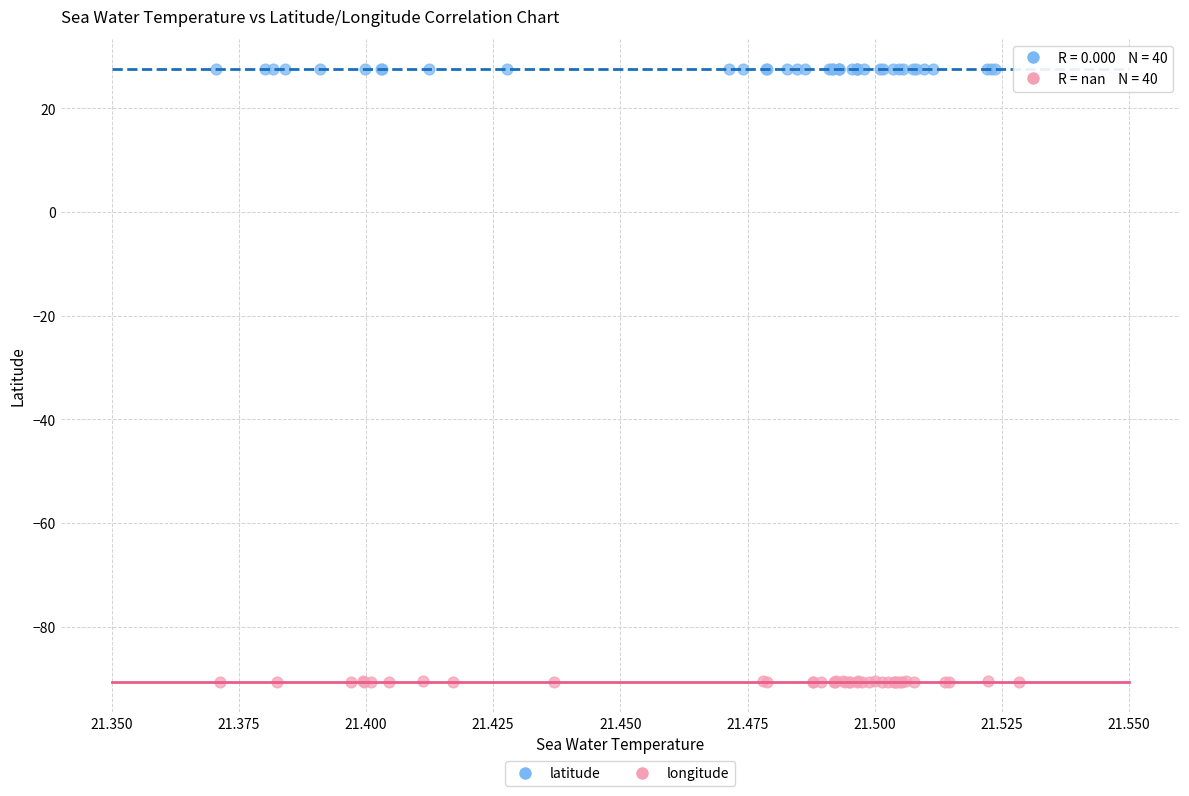

What are all the series names shown in the legend?

latitude, longitude